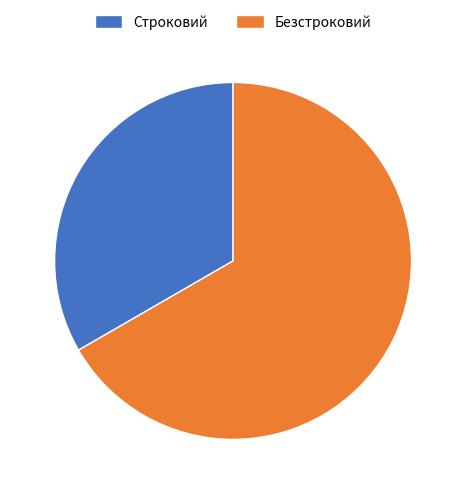

Does Безстроковий represent more than half of the total?

Yes